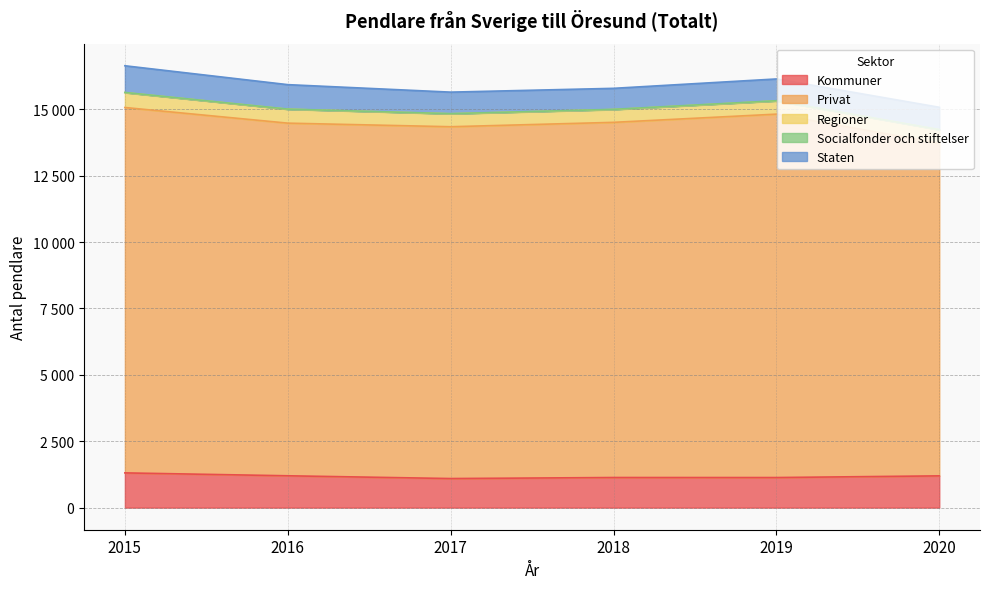

Between 2015 and 2019, which is larger?

2015